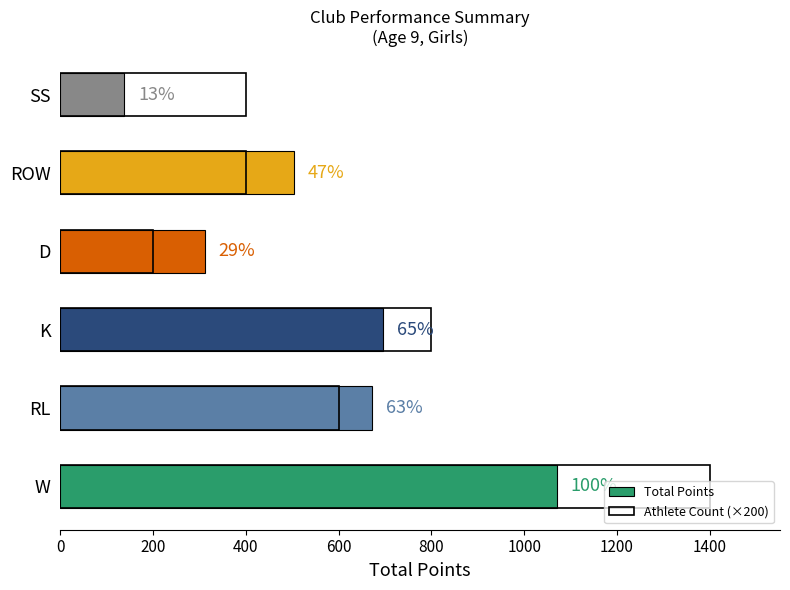

What are all the series names shown in the legend?

Total Points, Athlete Count (×200)